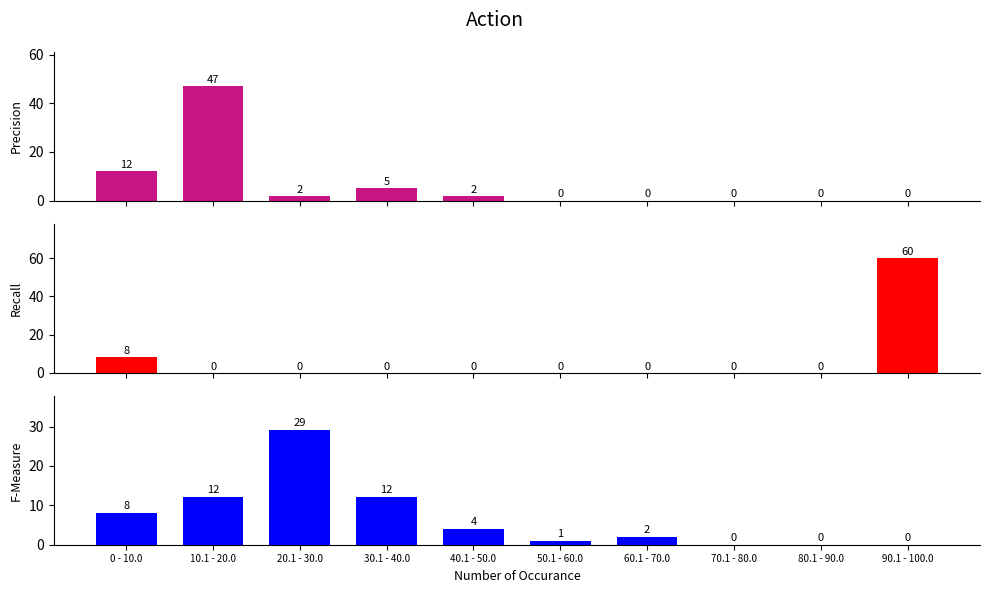

What is the label of the 5th bar from the left?

40.1 - 50.0